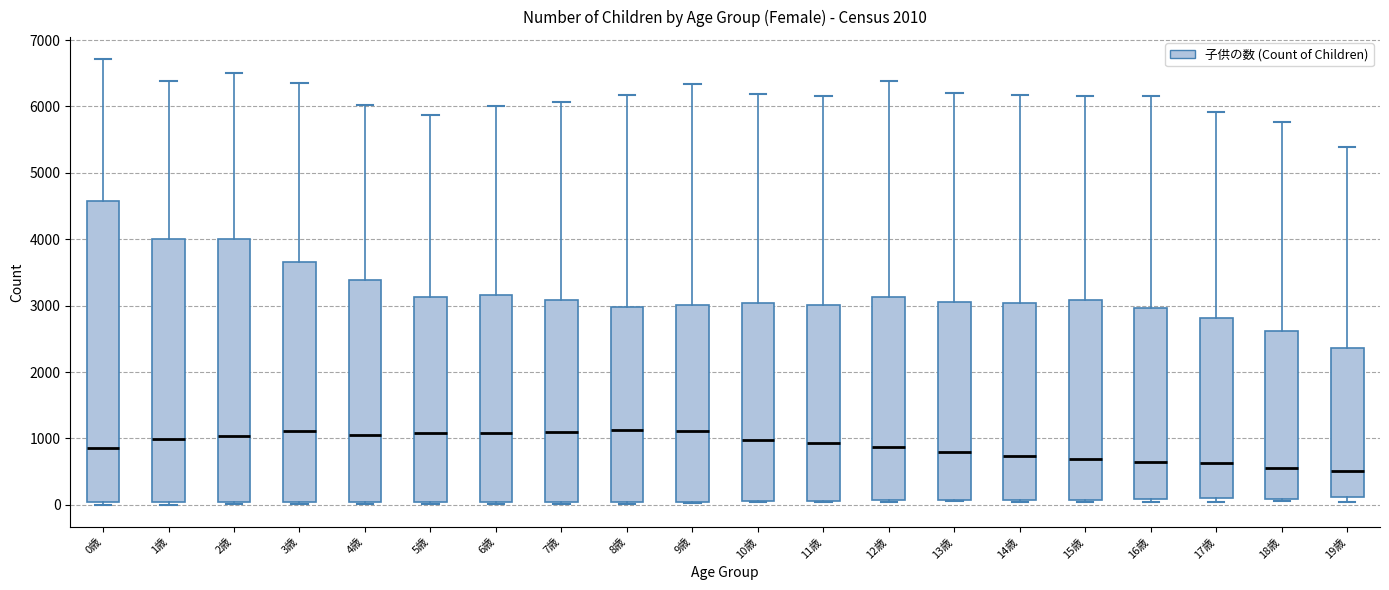

Where is the upper edge of the box for 0歳 on the y-axis? The values are not printed on the chart, so give them approximately, as read against the axis.

4600